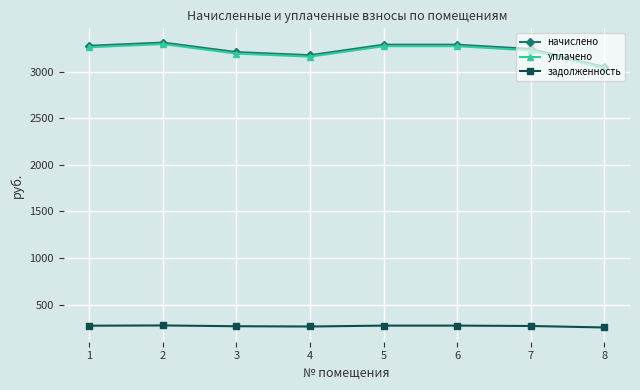

What is the minimum value shown in the chart?

254.3